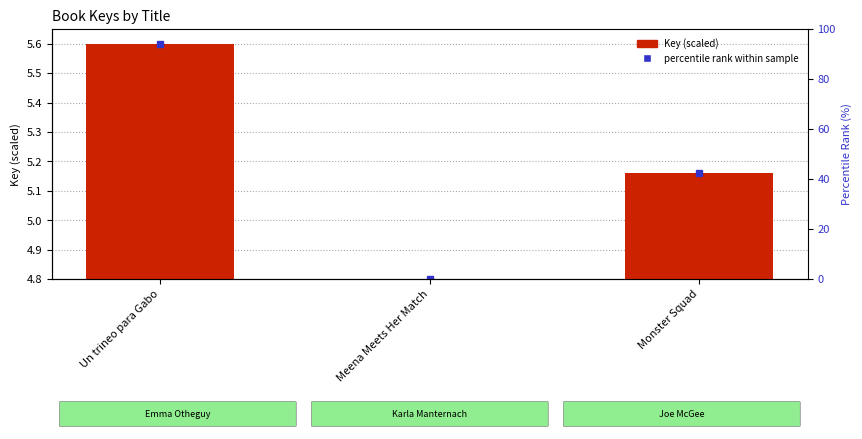

At which category does the chart reach its minimum across all series?

Meena Meets Her Match